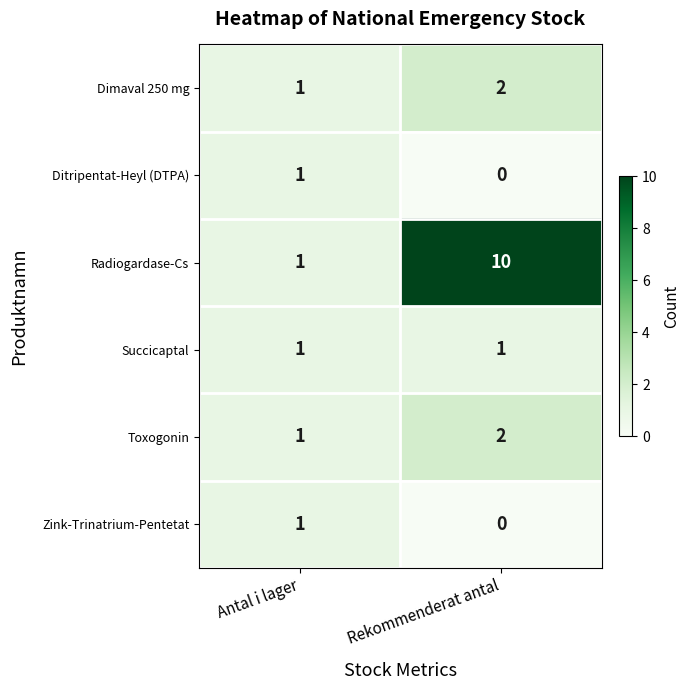

What is the maximum value shown in the chart?

10